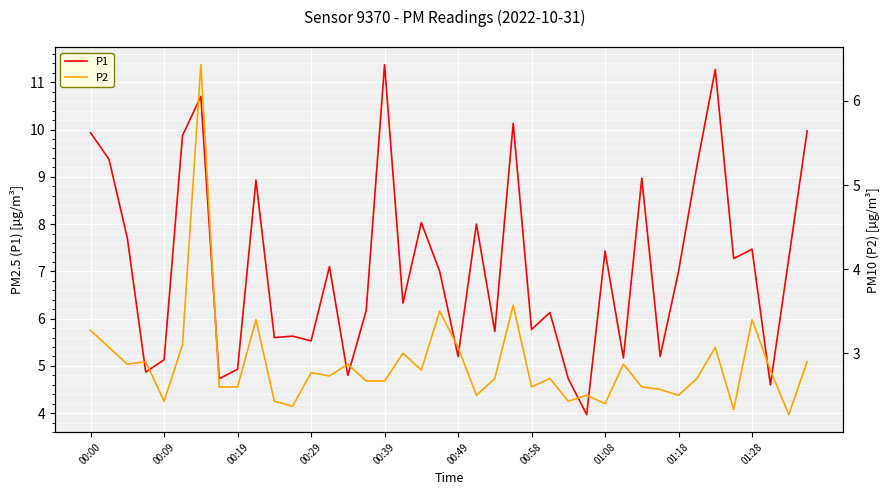

Reading right to left, what are all the values shown in this chart?

P1: 10.0	7.3	4.6	7.5	7.3	11.3	9.2	7.0	5.2	9.0	5.2	7.4	4.0	4.7	6.1	5.8	10.1	5.7	8.0	5.2	7.0	8.0	6.3	11.4	6.2	4.8	7.1	5.5	5.6	5.6	8.9	4.9	4.7	10.7	9.9	5.1	4.9	7.7	9.4	9.9
P2: 2.9	2.3	2.8	3.4	2.3	3.1	2.7	2.5	2.6	2.6	2.9	2.4	2.5	2.4	2.7	2.6	3.6	2.7	2.5	3.1	3.5	2.8	3.0	2.7	2.7	2.9	2.7	2.8	2.4	2.4	3.4	2.6	2.6	6.4	3.1	2.4	2.9	2.9	3.1	3.3